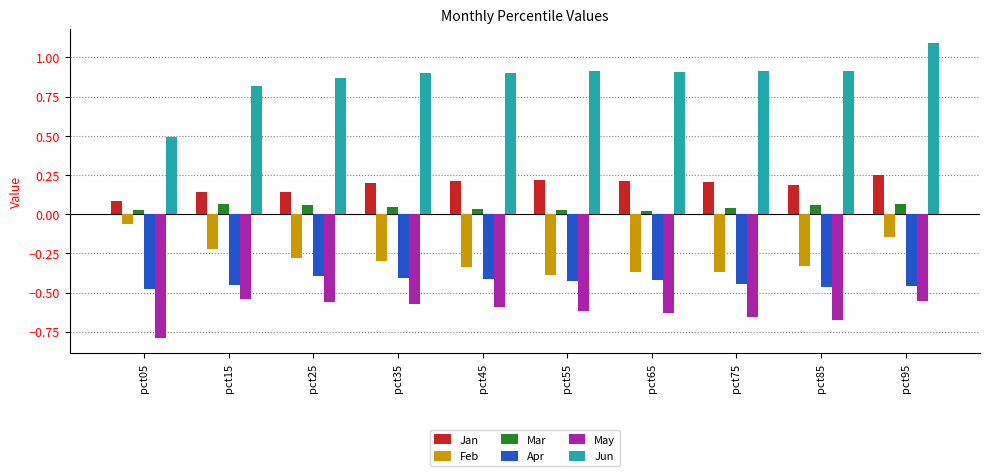

Rank the series by their maximum value, from highest to lowest.

Jun, Jan, Mar, Feb, Apr, May